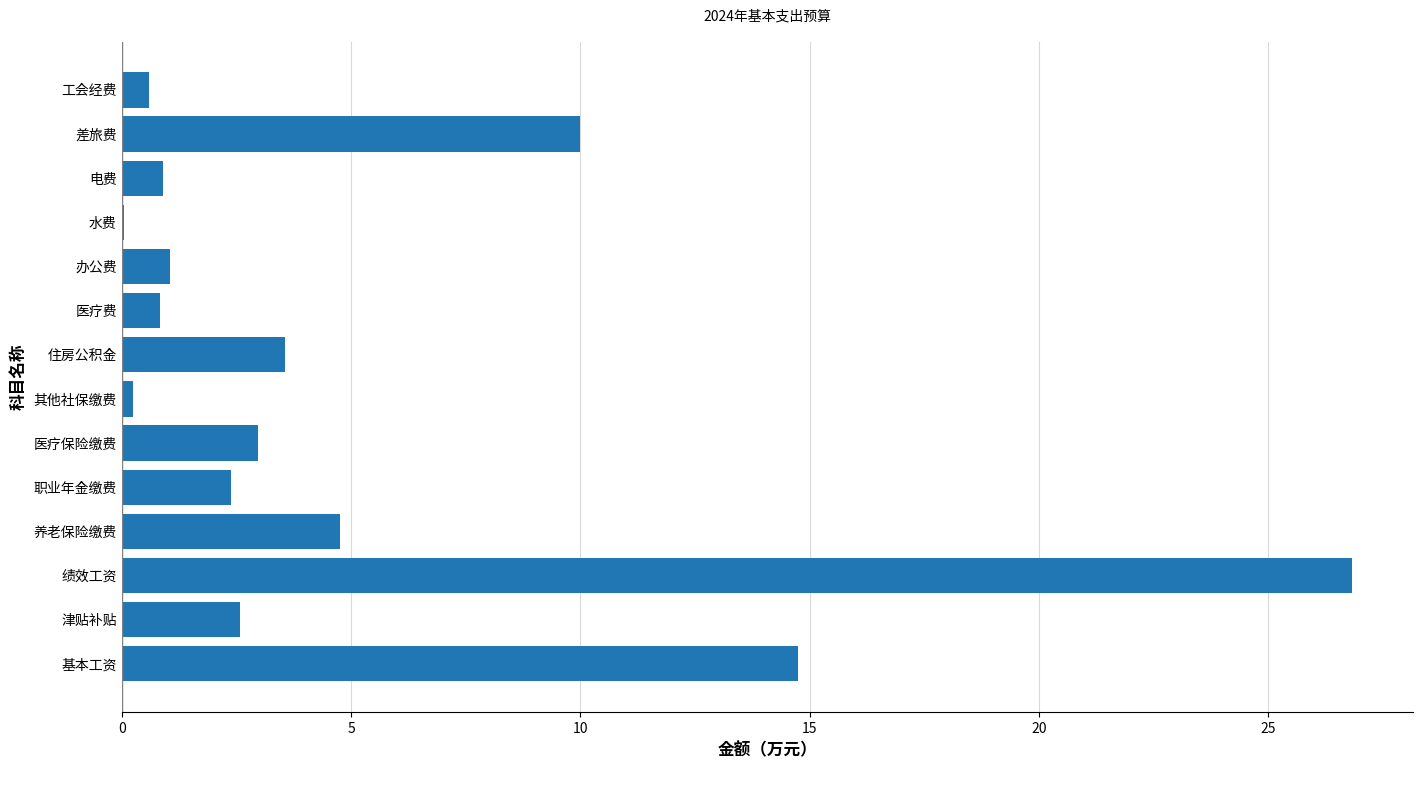

Which label corresponds to the largest value in the chart?

绩效工资